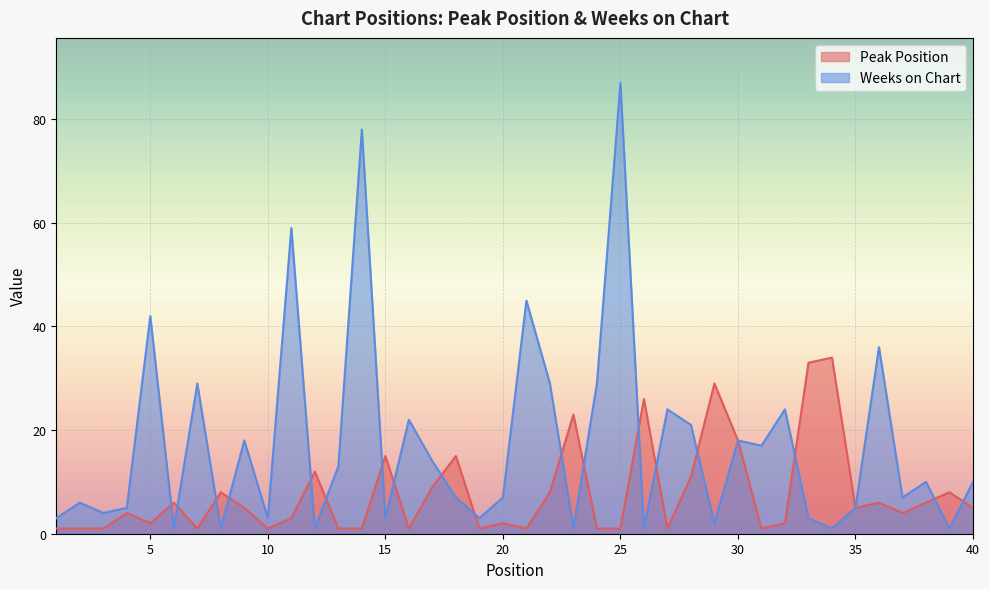

How many data points does each series have?

40